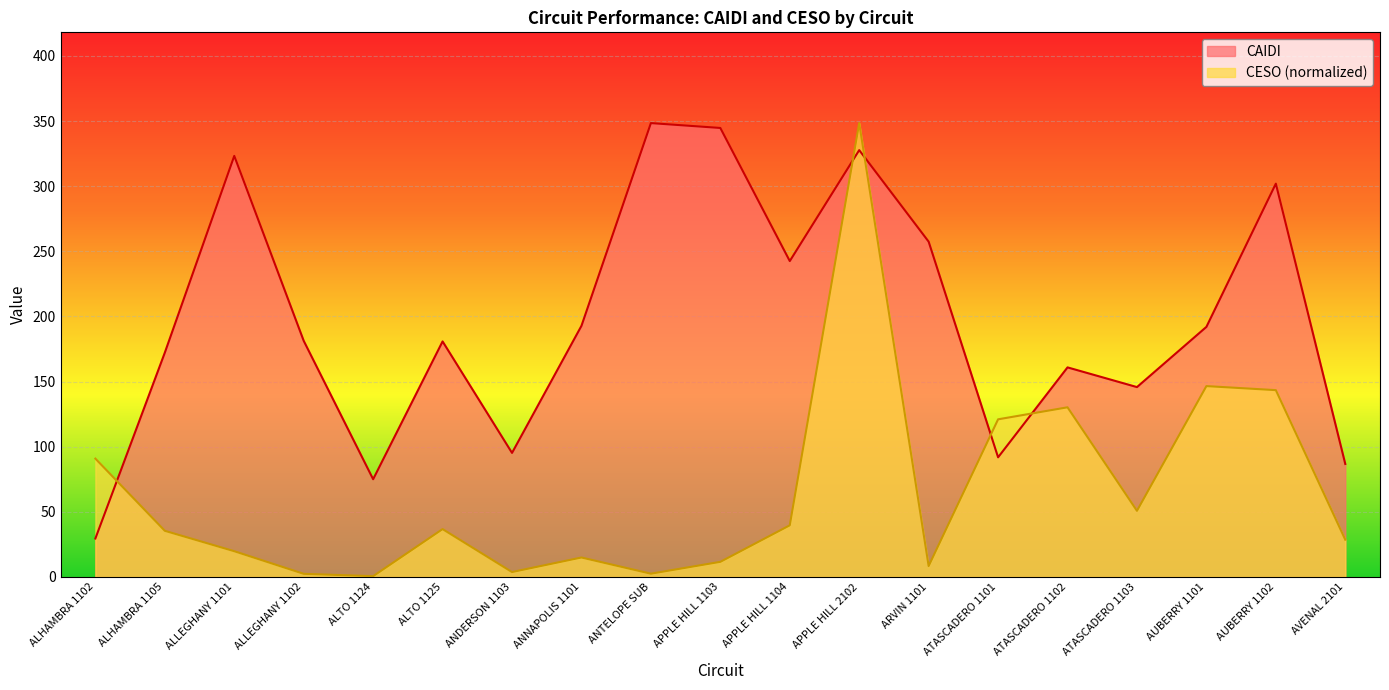

How many lines are shown in the chart?

2